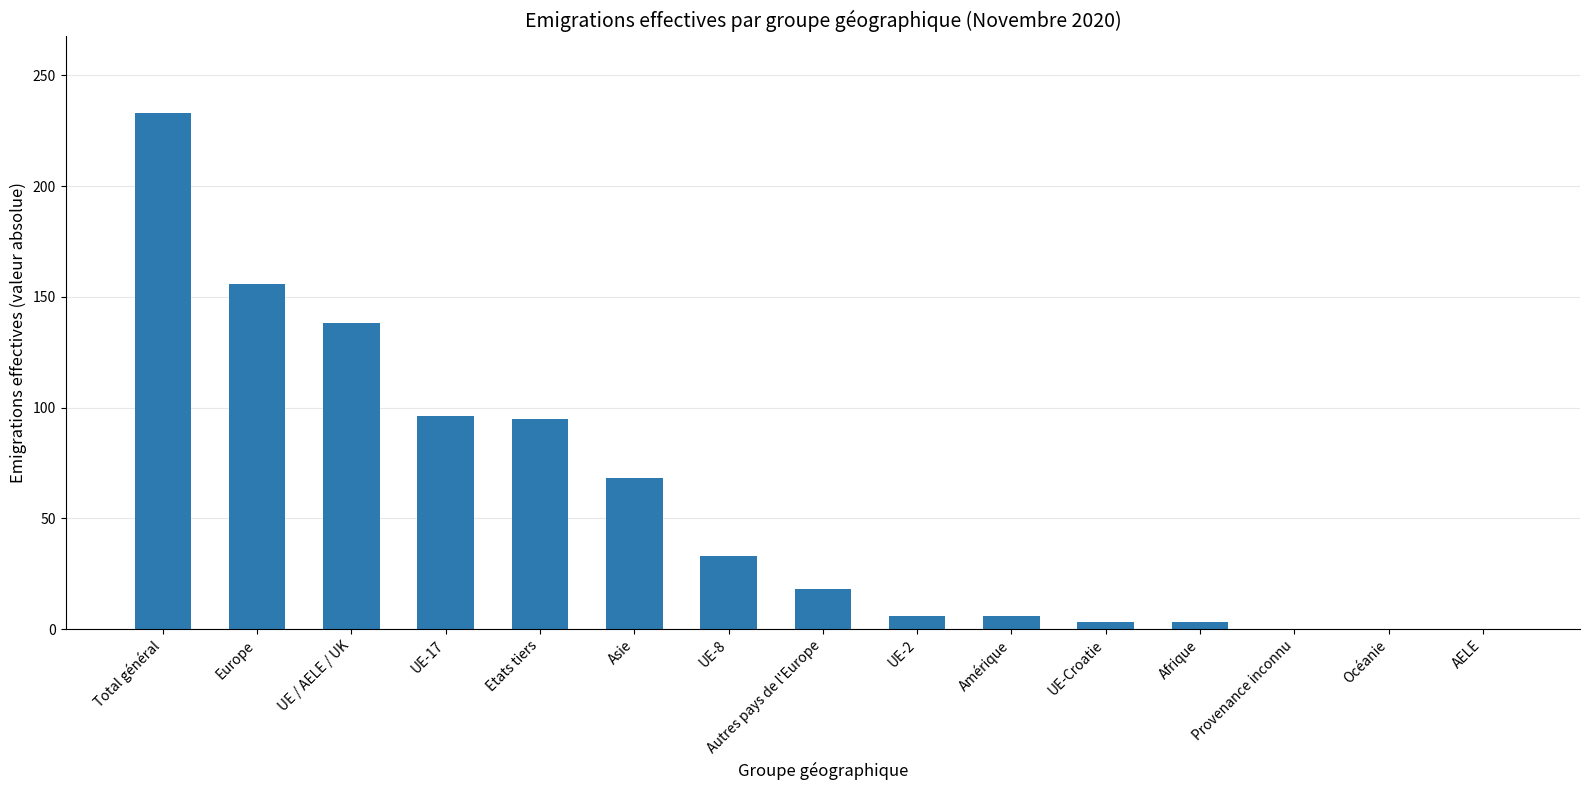

At which category does the chart reach its peak across all series?

Total général